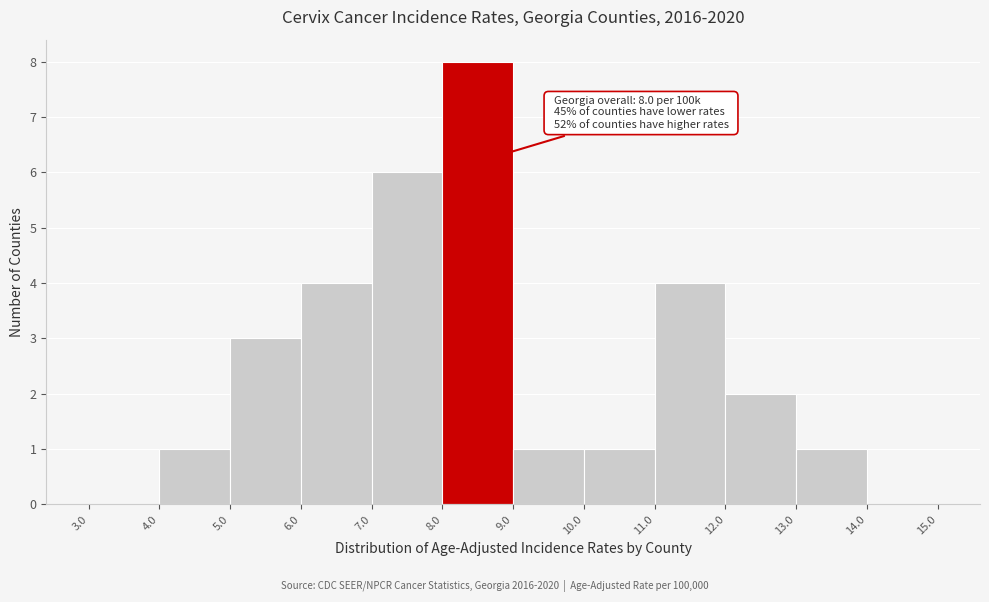

Which range on the x-axis has the tallest bar?

8.0 to 9.0